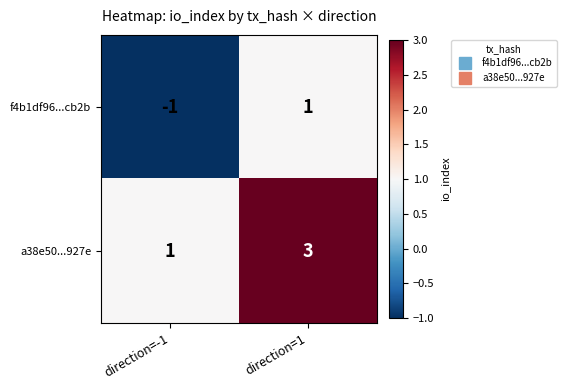

Rank the series at direction=-1 from lowest to highest value.

f4b1df96...cb2b, a38e50...927e